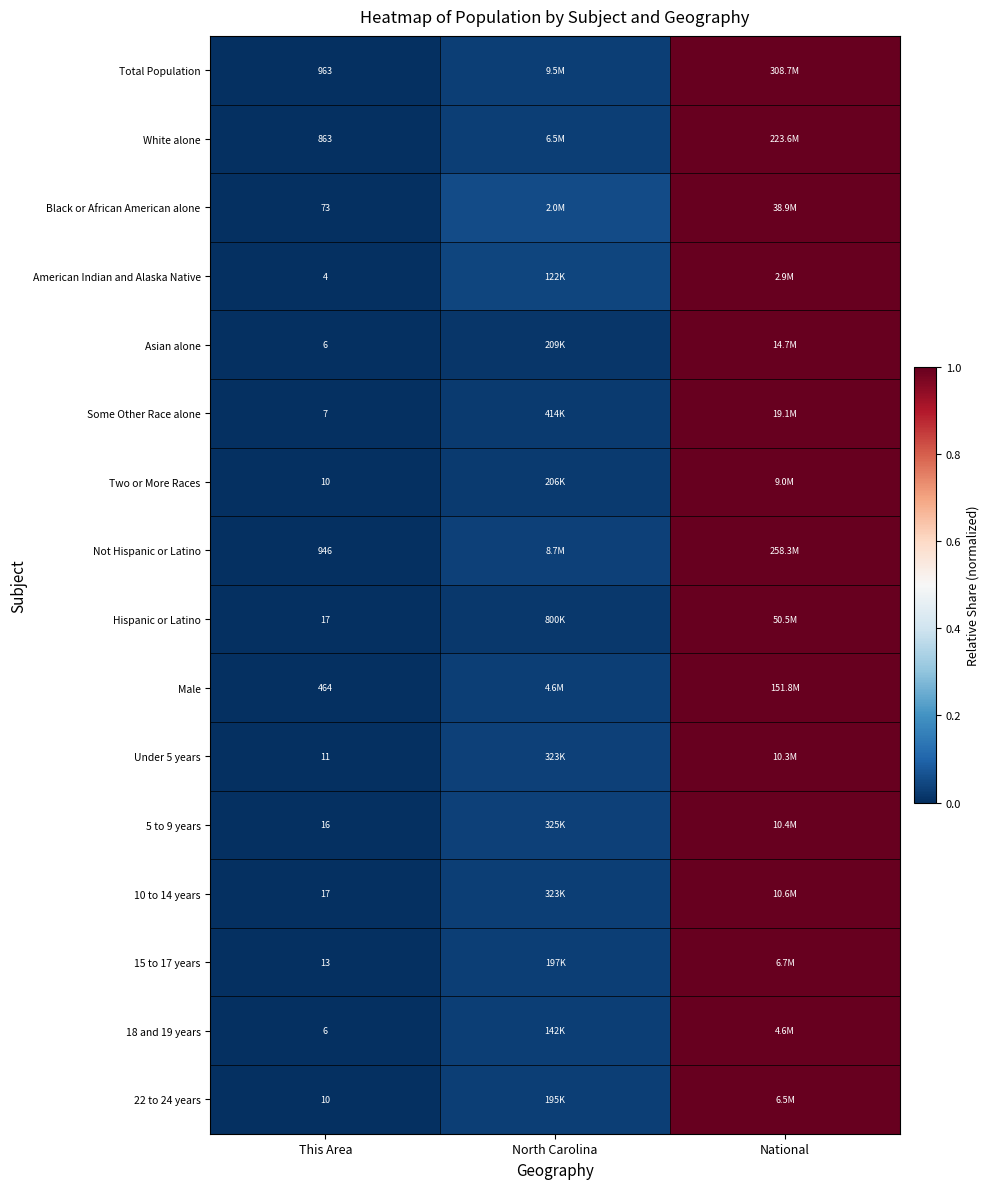

Which has a higher value, North Carolina or National?

National